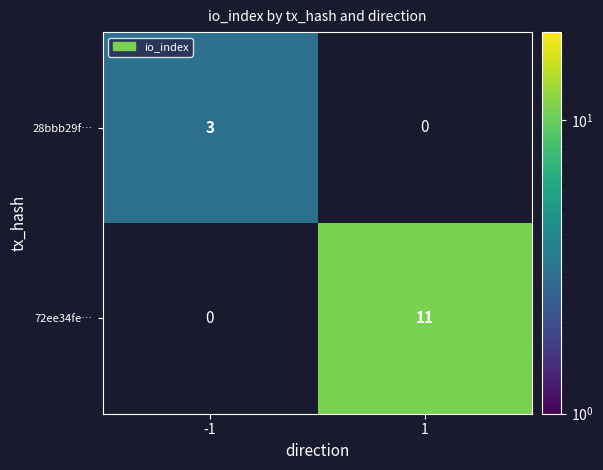

True or false: 72ee34fe… has a value of 4 at 1.

False